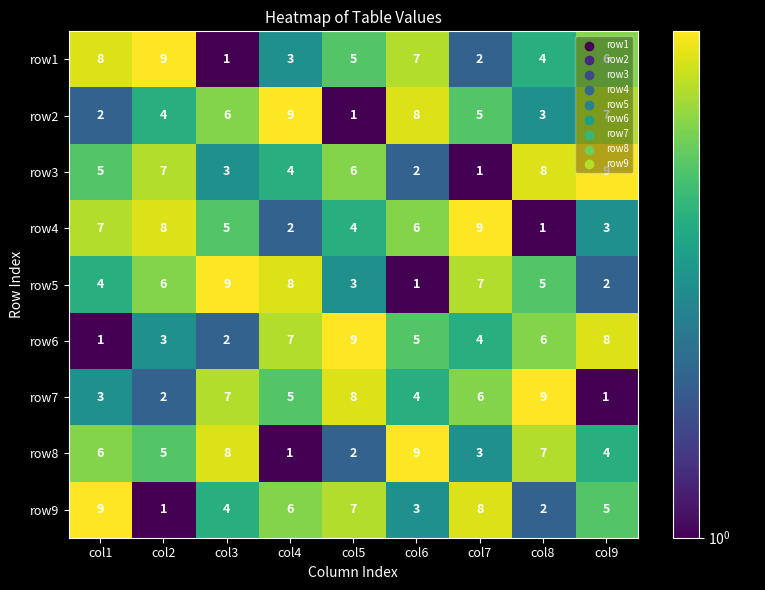

Rank the series at col3 from lowest to highest value.

row1, row6, row3, row9, row4, row2, row7, row8, row5